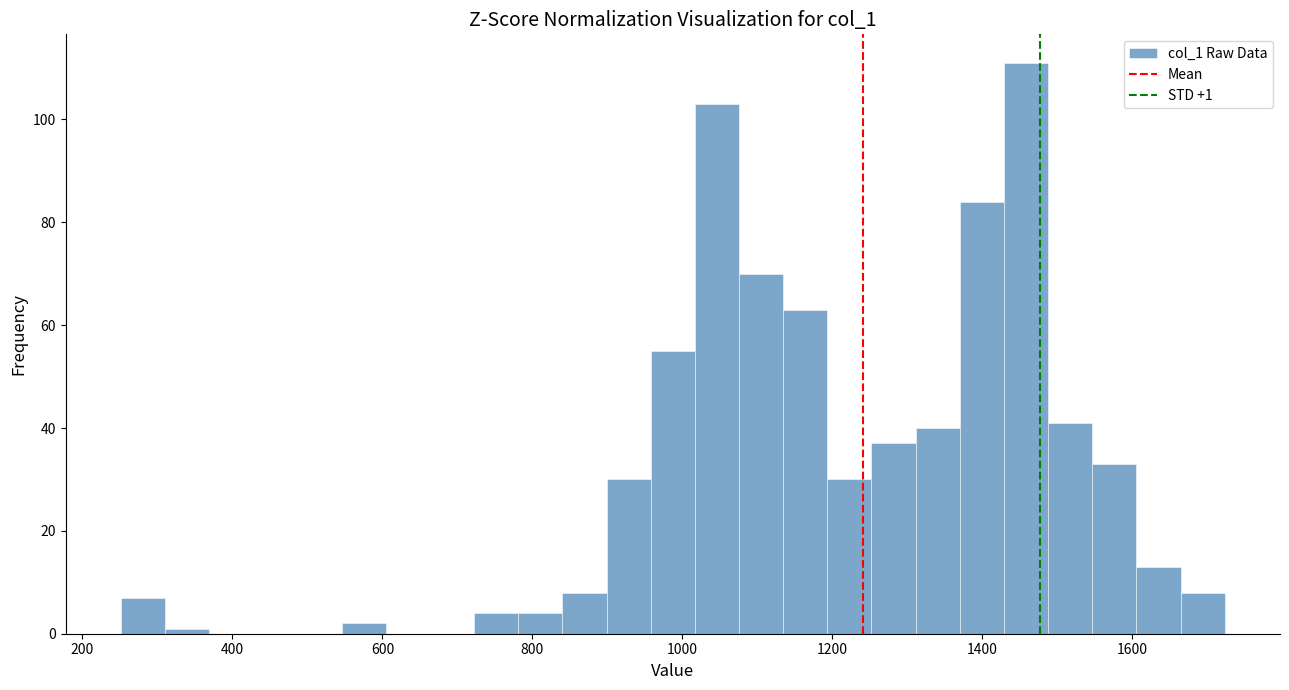

Around what value on the x-axis is the tallest bar? Give the approximate position of its centre, as read against the axis.

1460